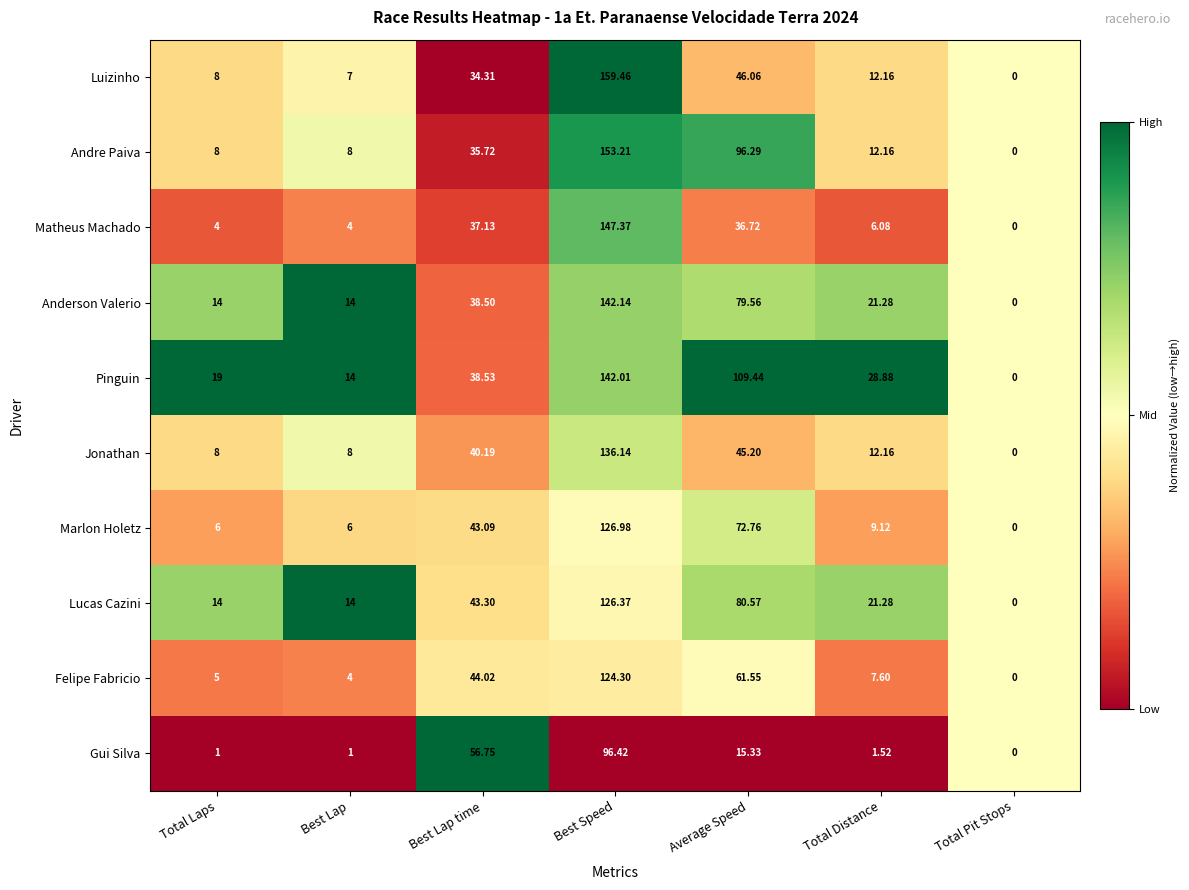

At which category is the sum across all series the highest?

Best Speed